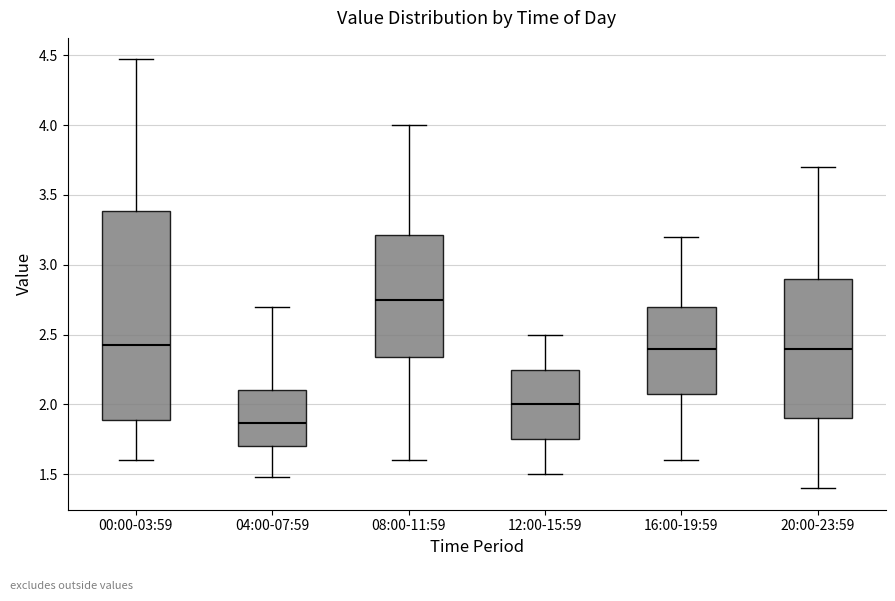

Reading left to right, transcribe this box plot: for each box, give where its median line is, the range the box spans, and where its two whiskers end, as read against the y-axis. The values are not printed on the chart, so give them approximately, as read against the axis.

00:00-03:59: median 2.45, box 1.90 to 3.40, whiskers 1.60 to 4.45
04:00-07:59: median 1.85, box 1.70 to 2.10, whiskers 1.50 to 2.70
08:00-11:59: median 2.75, box 2.35 to 3.20, whiskers 1.60 to 4.00
12:00-15:59: median 2.00, box 1.75 to 2.25, whiskers 1.50 to 2.50
16:00-19:59: median 2.40, box 2.10 to 2.70, whiskers 1.60 to 3.20
20:00-23:59: median 2.40, box 1.90 to 2.90, whiskers 1.40 to 3.70